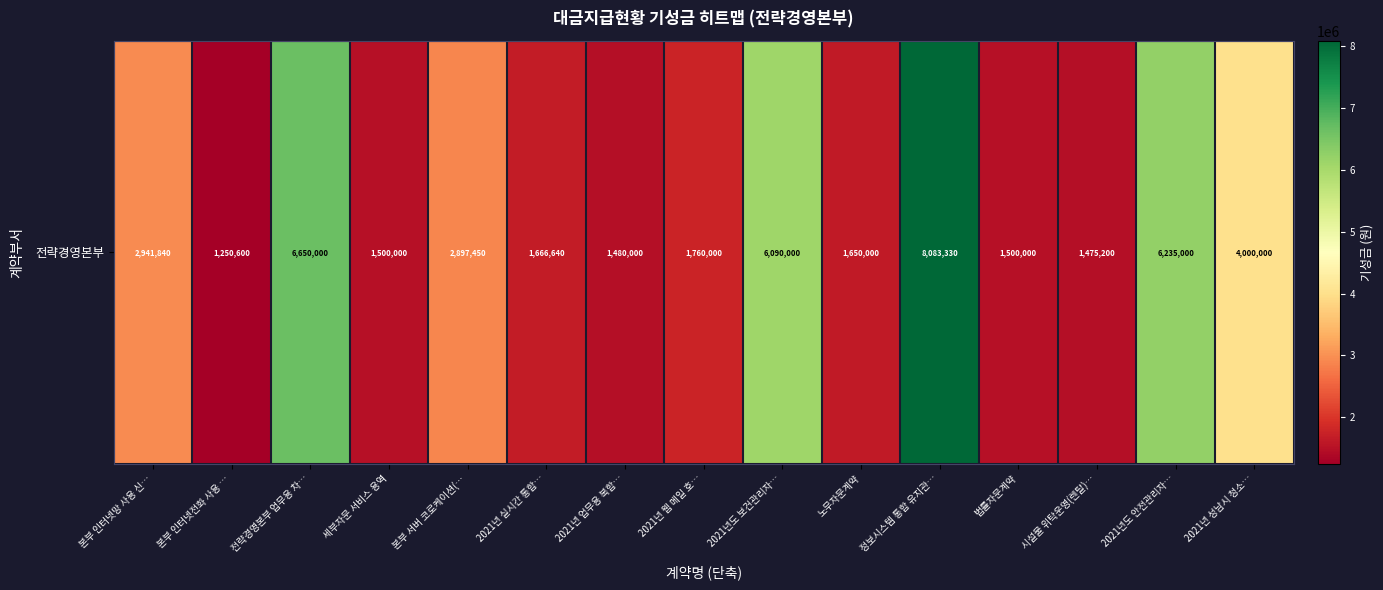

Approximately how many times larger is the value at 2021년 웹 메일 호… compared to 본부 인터넷망 사용 신…?

0.6